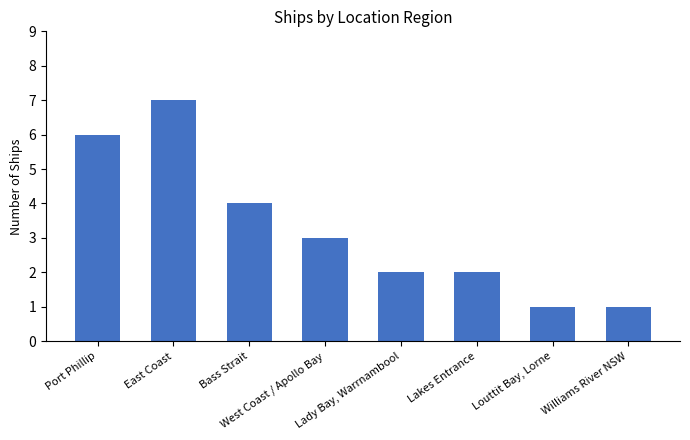

At which label does the data first exceed 3?

Port Phillip